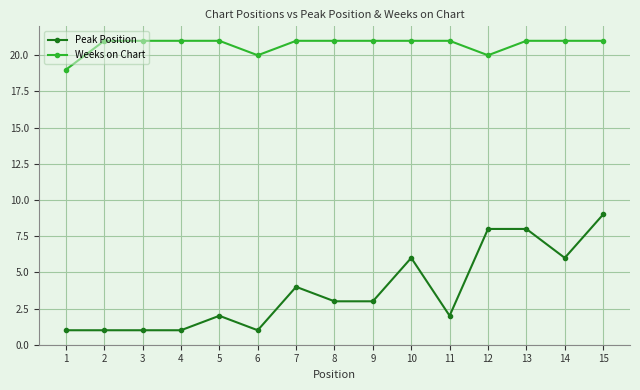

True or false: Peak Position has more than 0 interior local peaks.

True